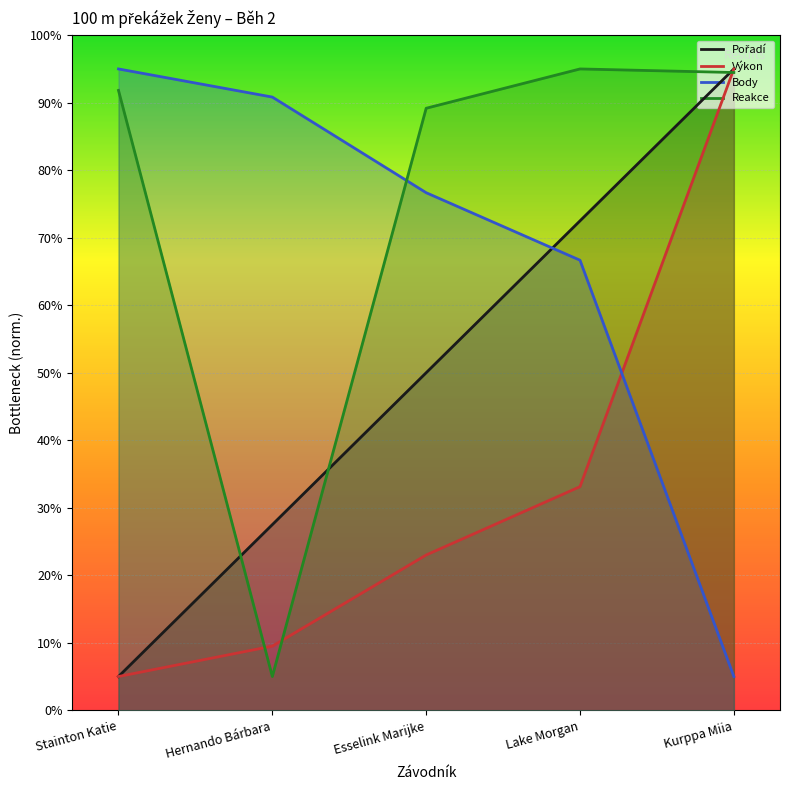

At which label does Pořadí first exceed 500?

Lake Morgan